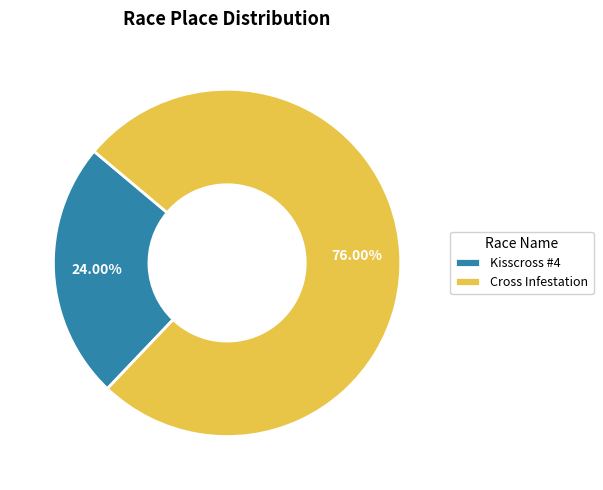

Count the number of slices in the pie.

2